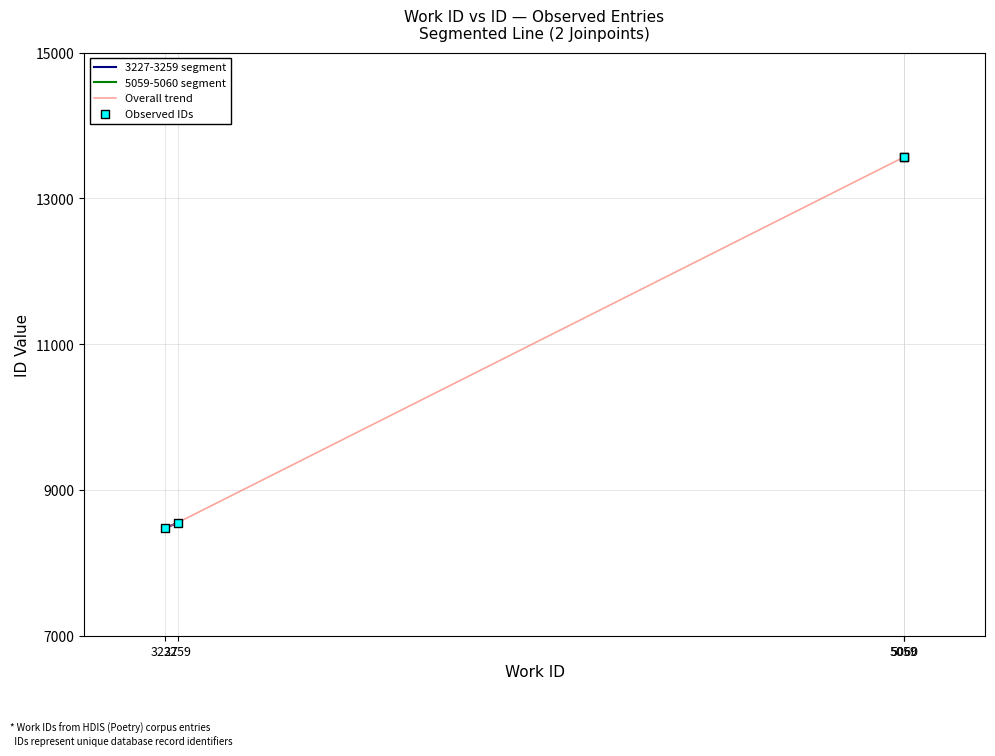

What is the ratio of the value at 5060 to the value at 5059?

1.0